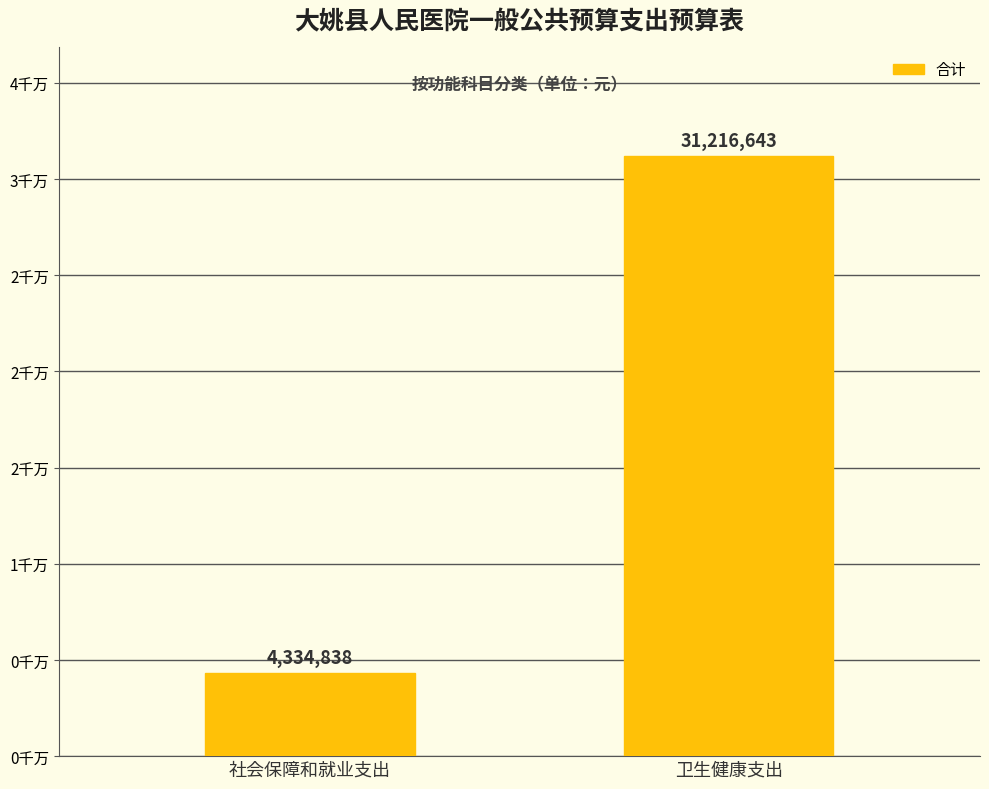

Reading left to right, transcribe all the data shown in this chart.

4334838.0	31216642.8